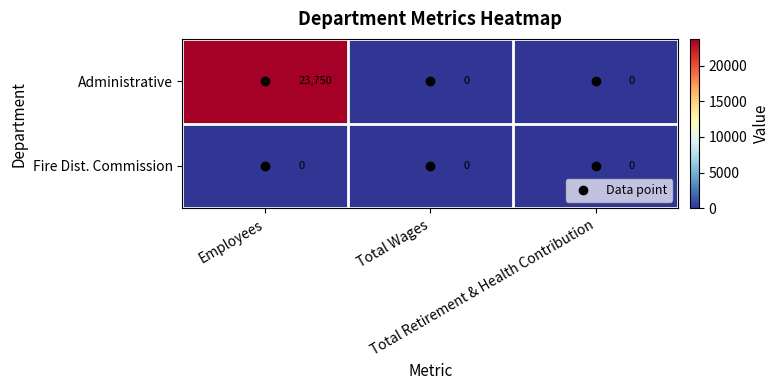

Count the Administrative values in the range 0 to 23750.

3